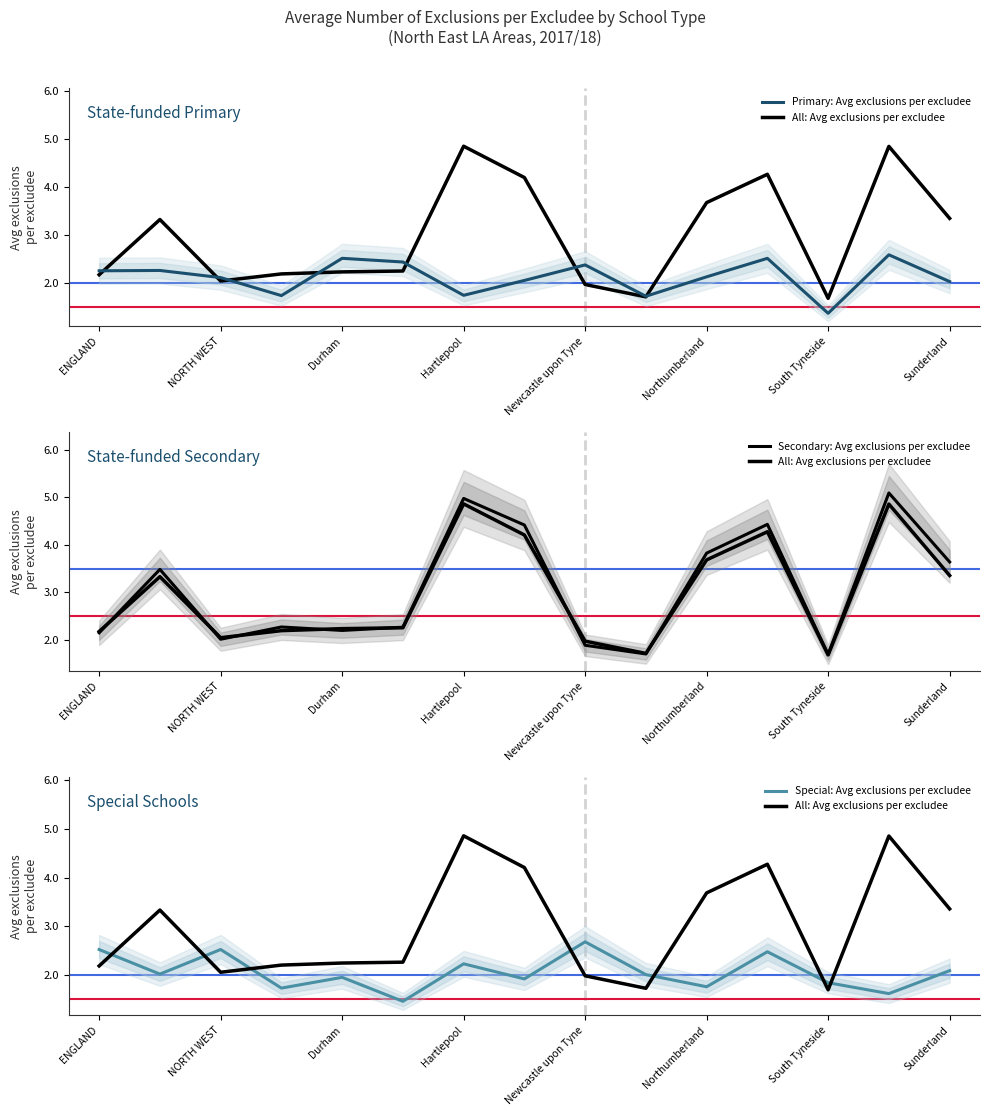

Which series has the largest total across all categories?

Secondary: Avg exclusions per excludee